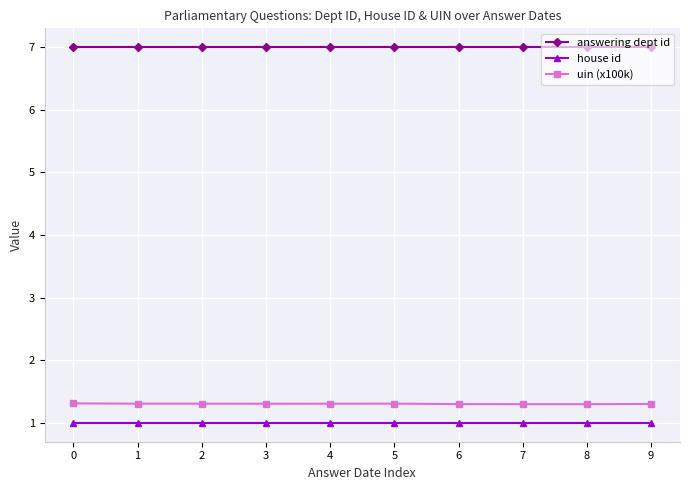

How many distinct data groups are displayed?

3